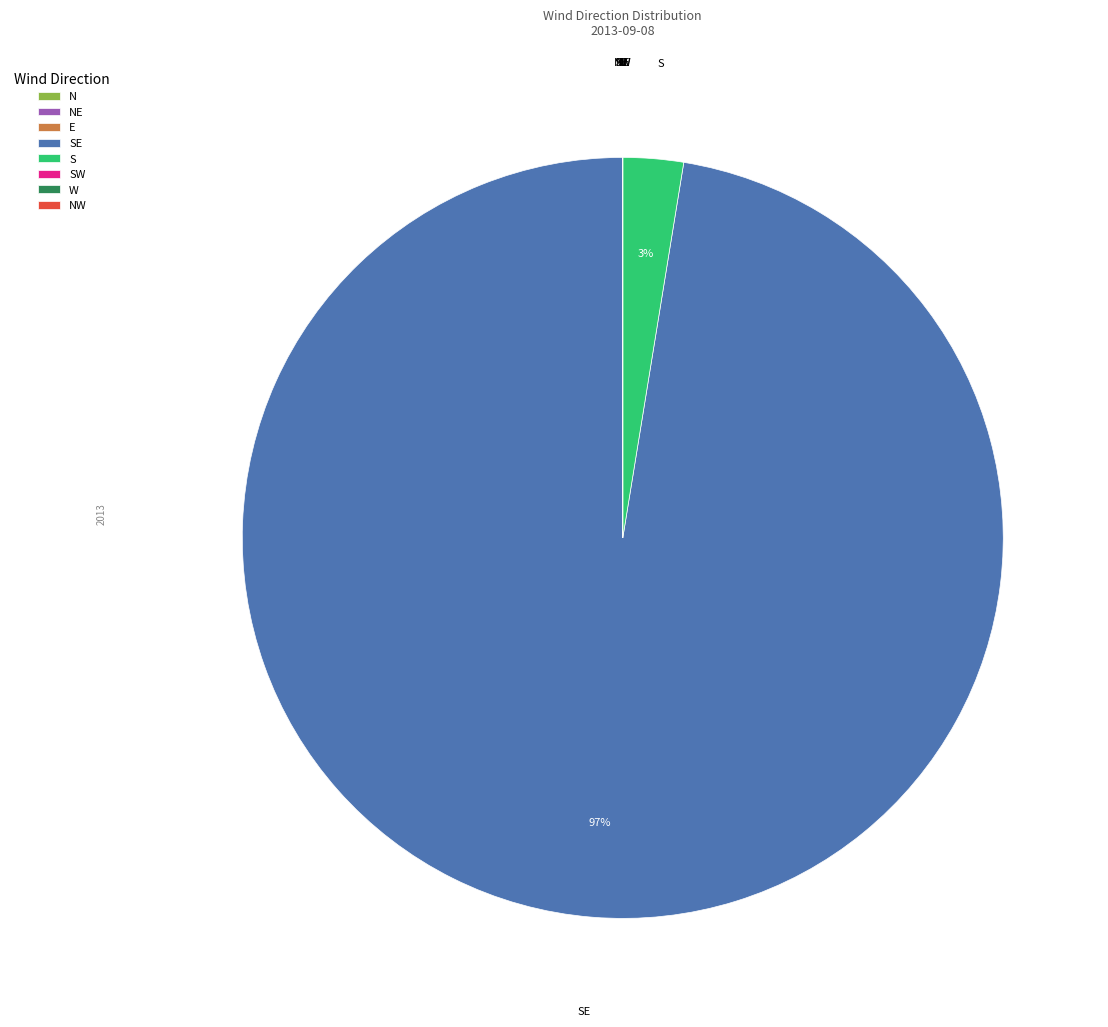

To the nearest percent, what is the average slice percentage?

12%